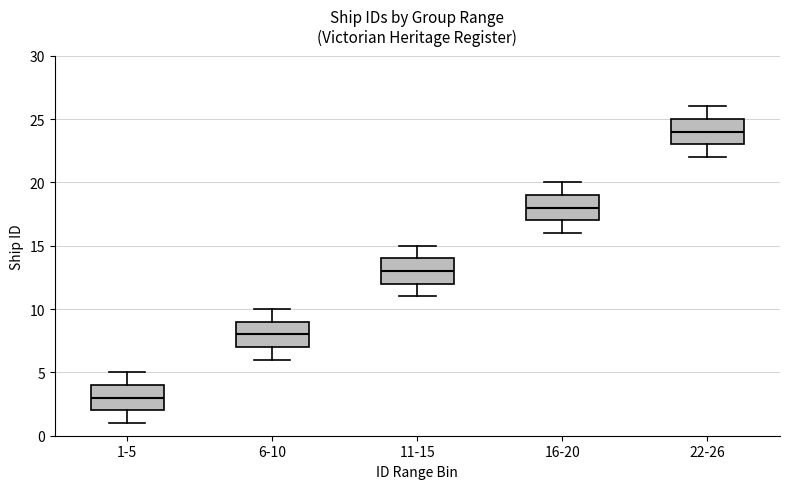

Which box has the lowest median line?

1-5